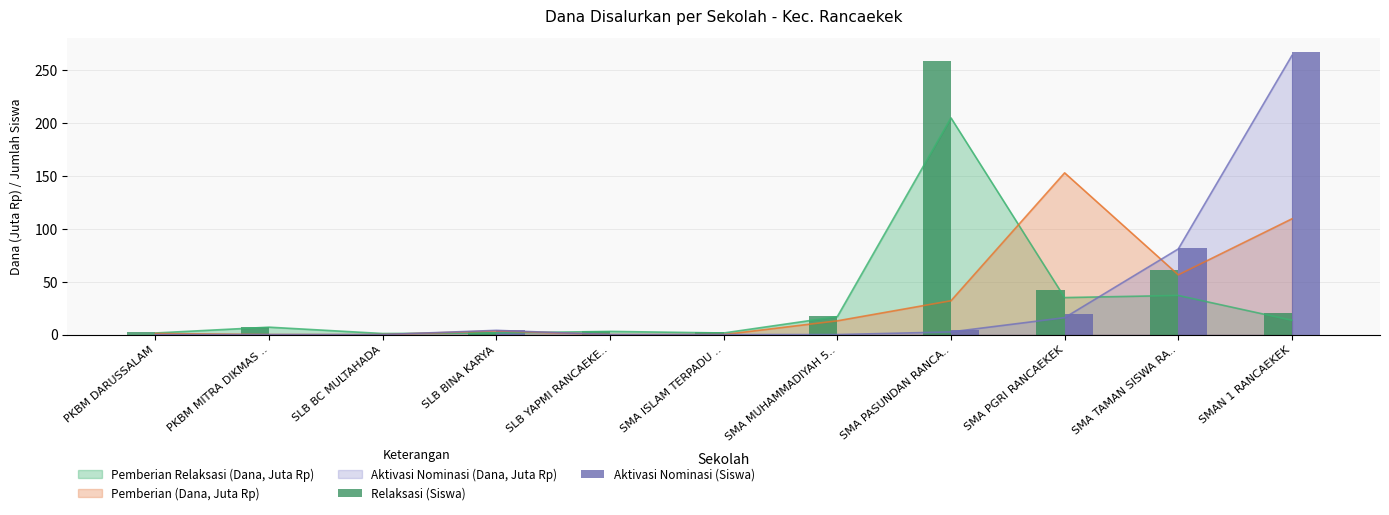

What is the spread (max minus min) of values at SLB BC MULTAHADA?

1